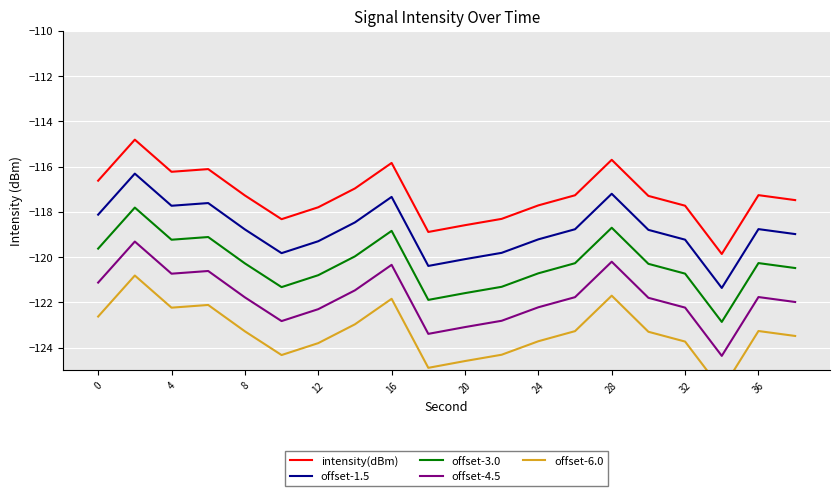

Which series has the widest spread of values?

intensity(dBm)